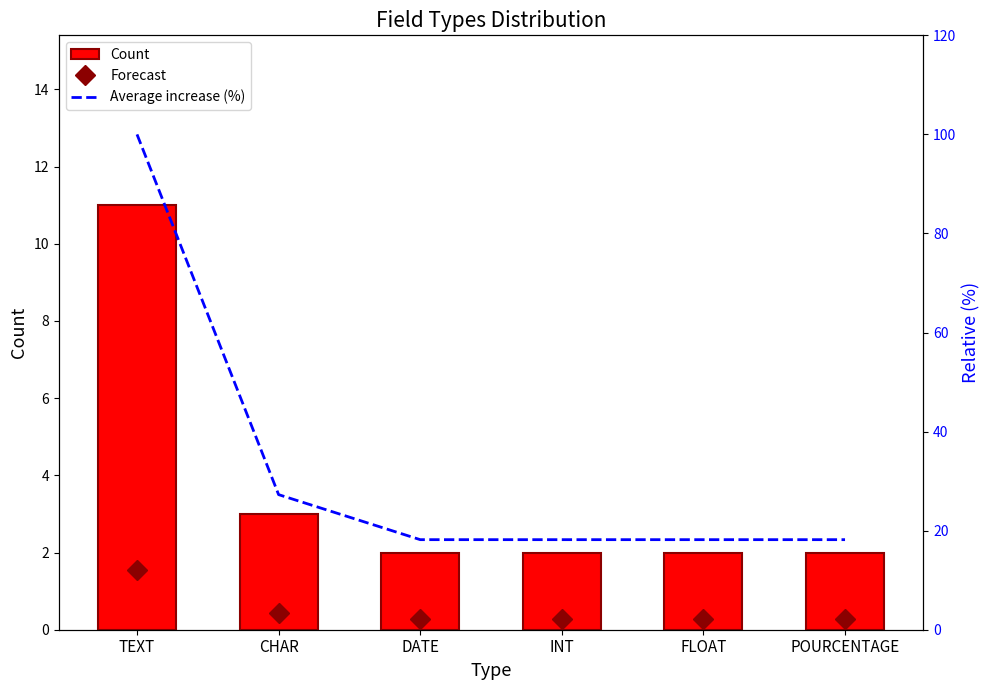

What is the total value across all series at POURCENTAGE?

22.4